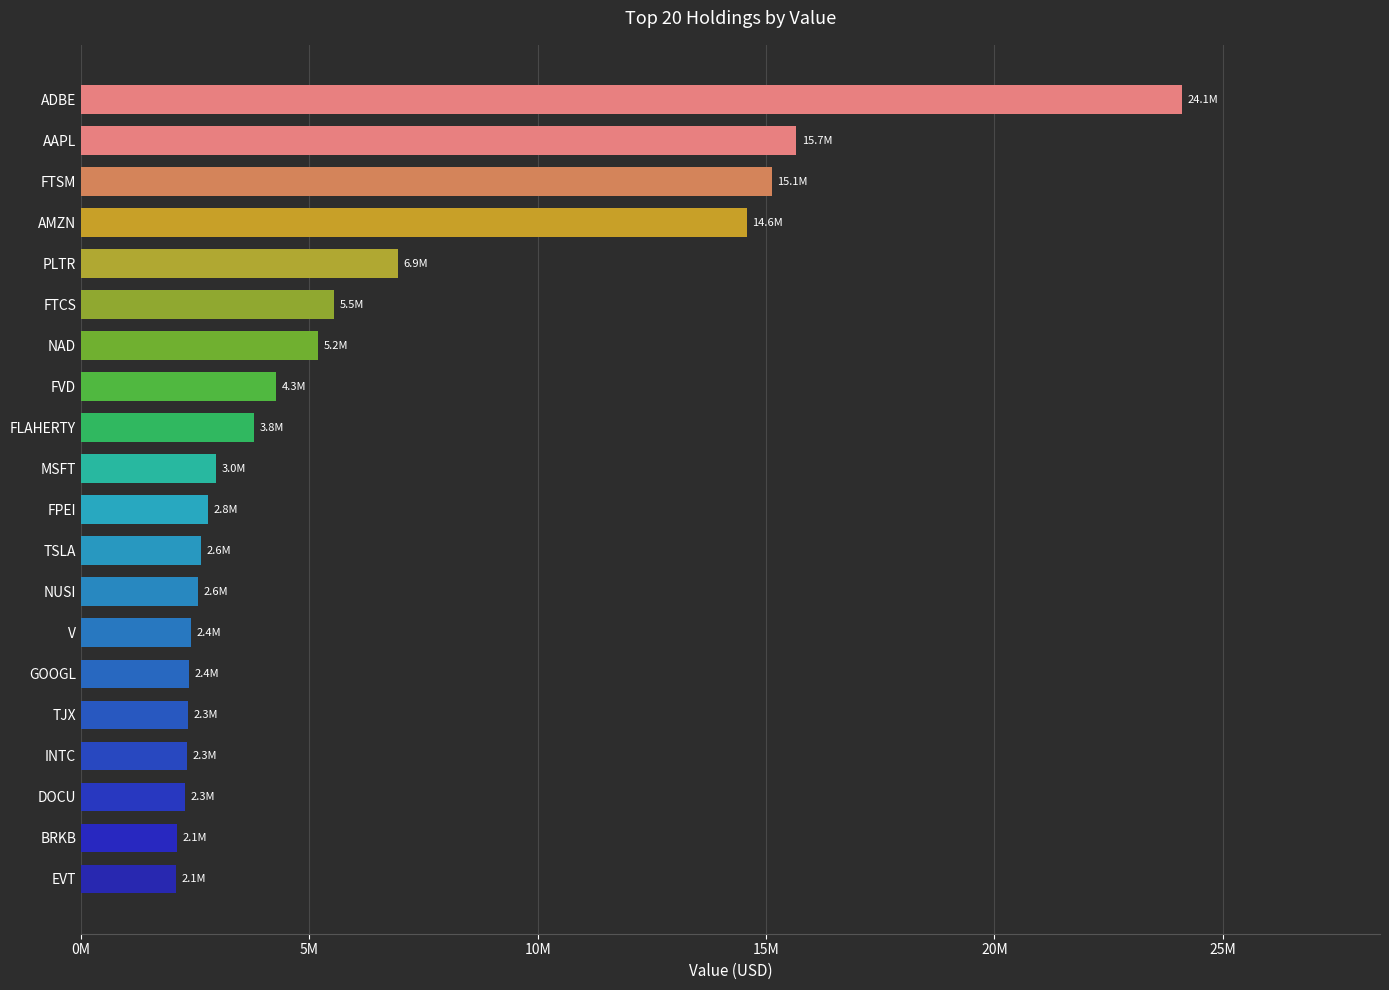

How many values exceed 2955000?

9